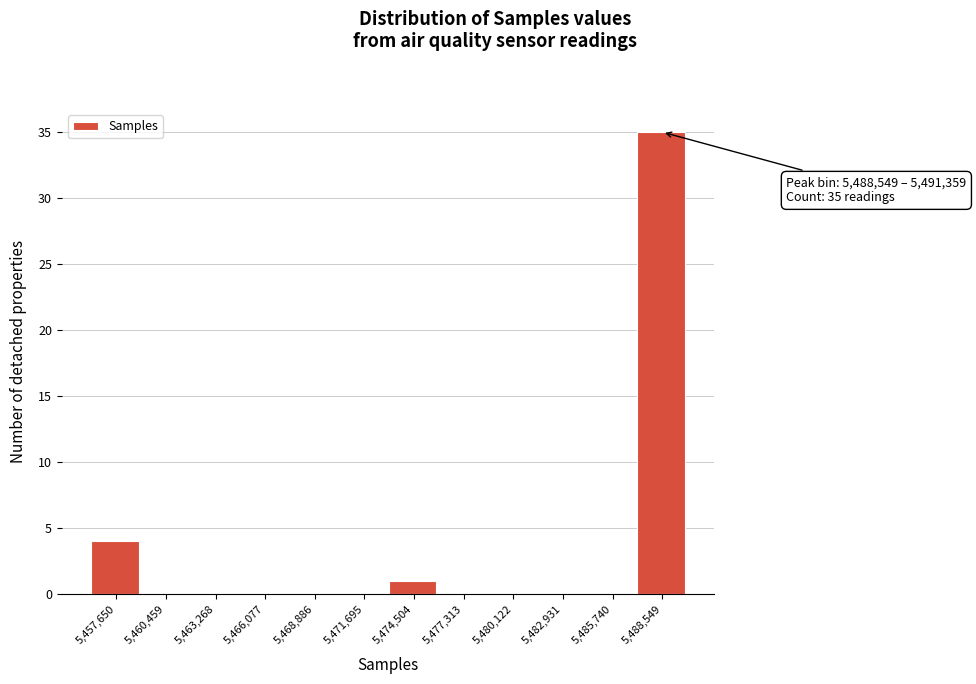

Reading right to left, transcribe all the data shown in this chart.

5,488,549=35	5,485,740=0	5,482,931=0	5,480,122=0	5,477,313=0	5,474,504=1	5,471,695=0	5,468,886=0	5,466,077=0	5,463,268=0	5,460,459=0	5,457,650=4